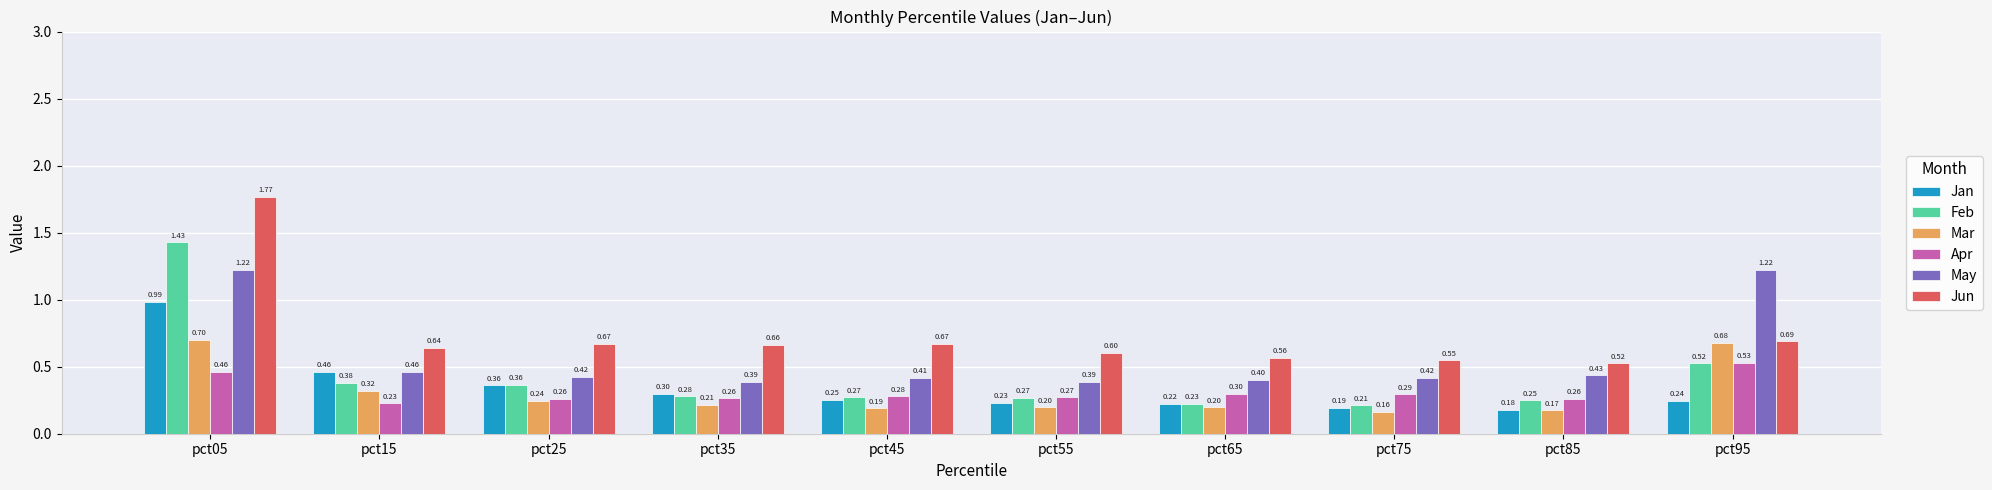

What is the difference between the second highest and second lowest values in the May series?

0.8